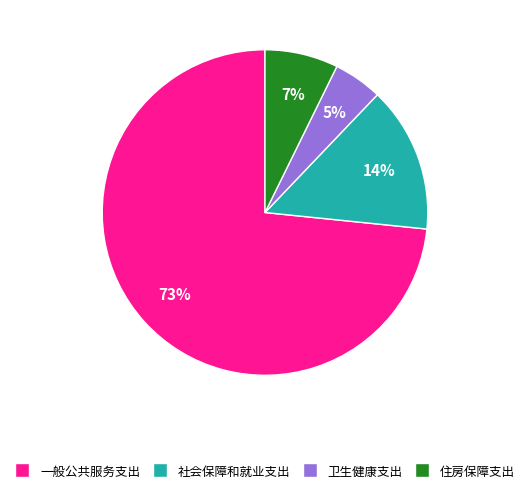

Rank the categories by value from lowest to highest.

卫生健康支出, 住房保障支出, 社会保障和就业支出, 一般公共服务支出